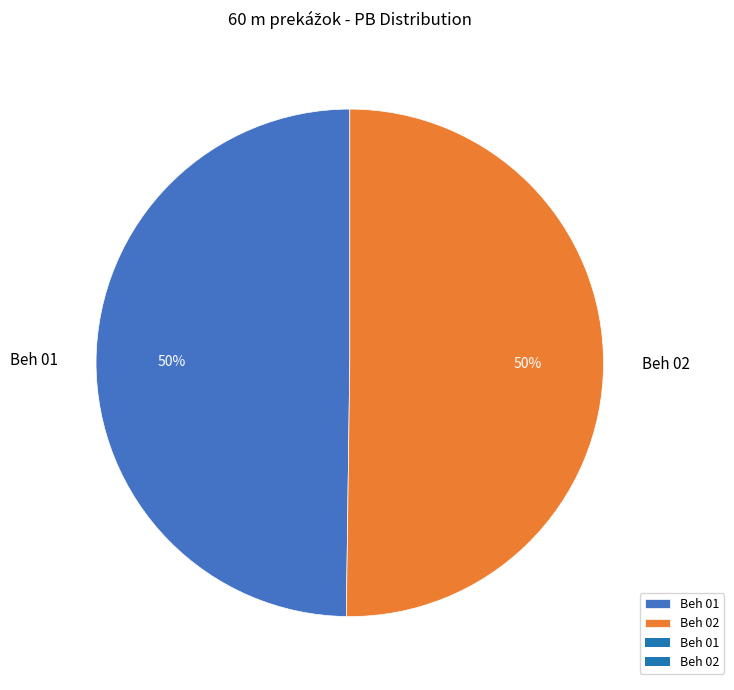

Approximately how many times larger is the value at Beh 01 compared to Beh 02?

1.0